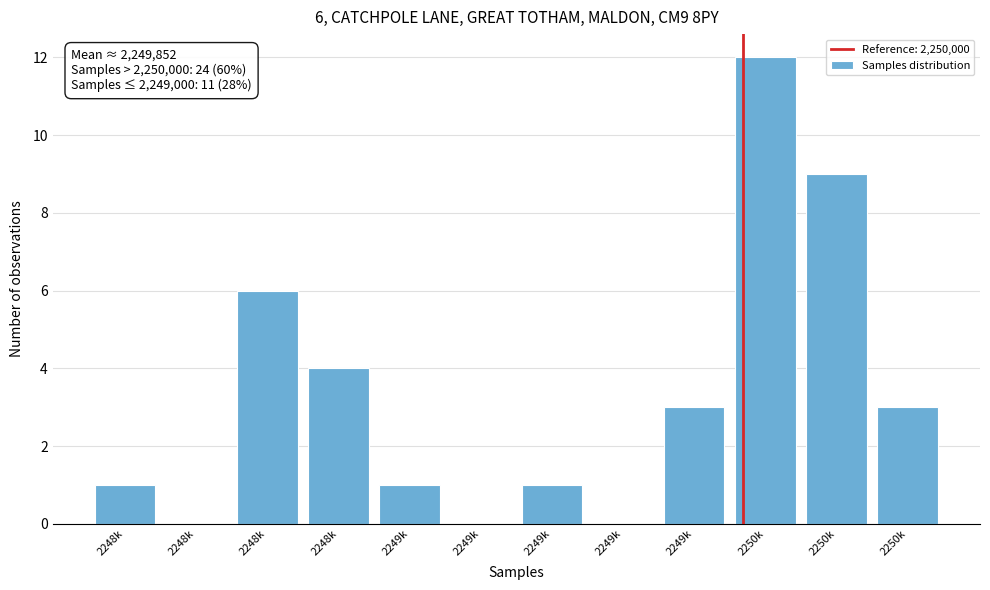

Count the number of categories in the chart.

12